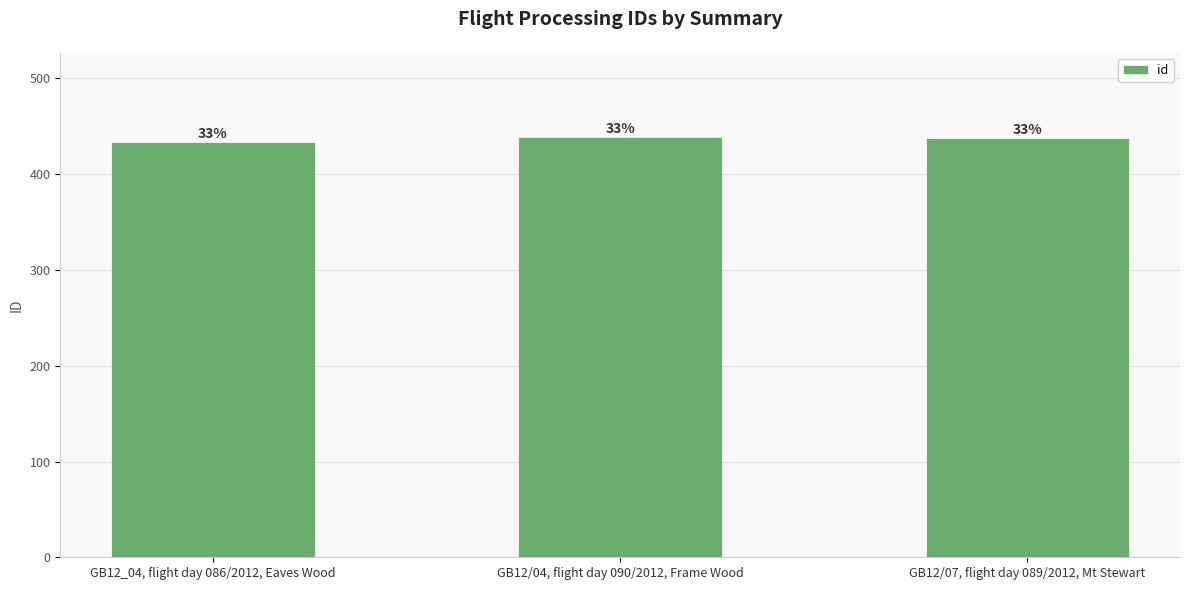

Are the bars horizontal?

No